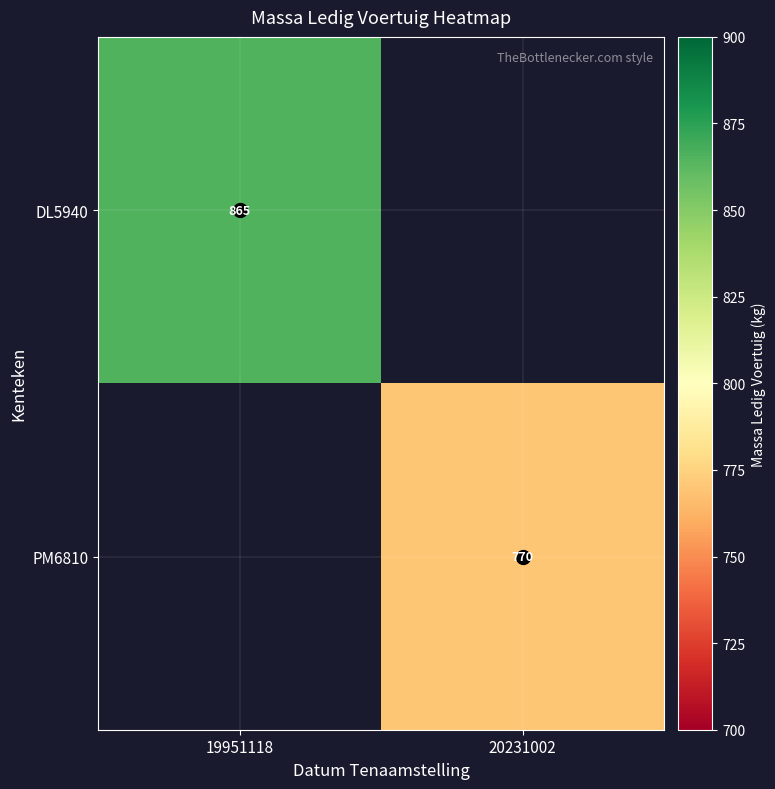

Is the value of DL5940 at 19951118 greater than the value of PM6810 at 20231002?

Yes